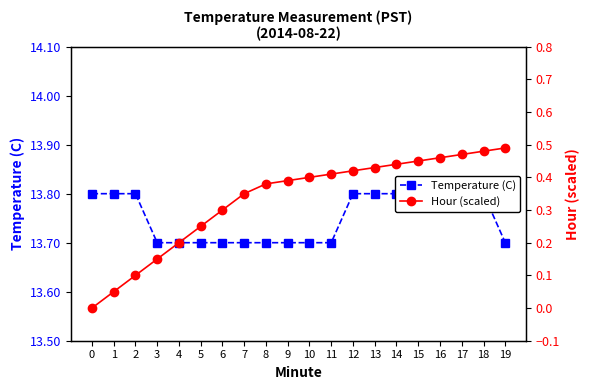

How many positive values does the Hour (scaled) series have?

19